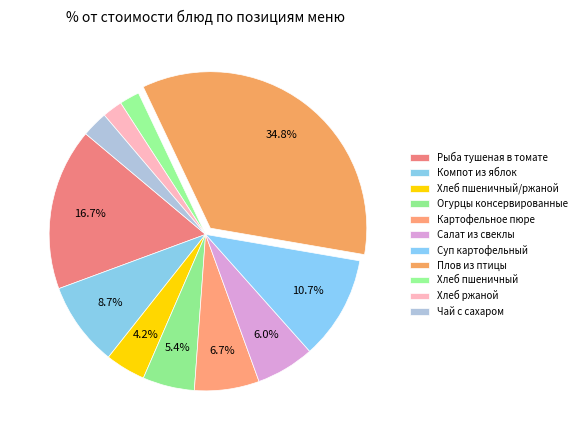

Count the number of slices in the pie.

11